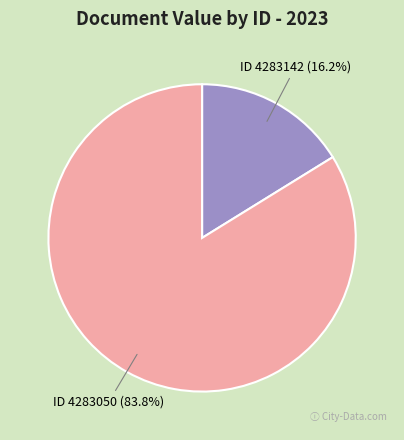

Is there a majority slice in this chart?

Yes